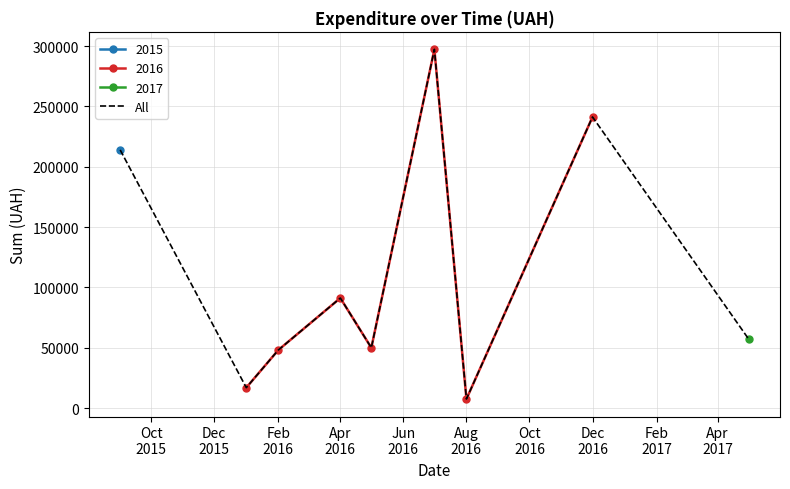

Reading right to left, what are all the values shown in this chart?

57347.0	241258.0	7599.0	297285.3	50052.0	91264.6	48207.5	17024.8	213950.0